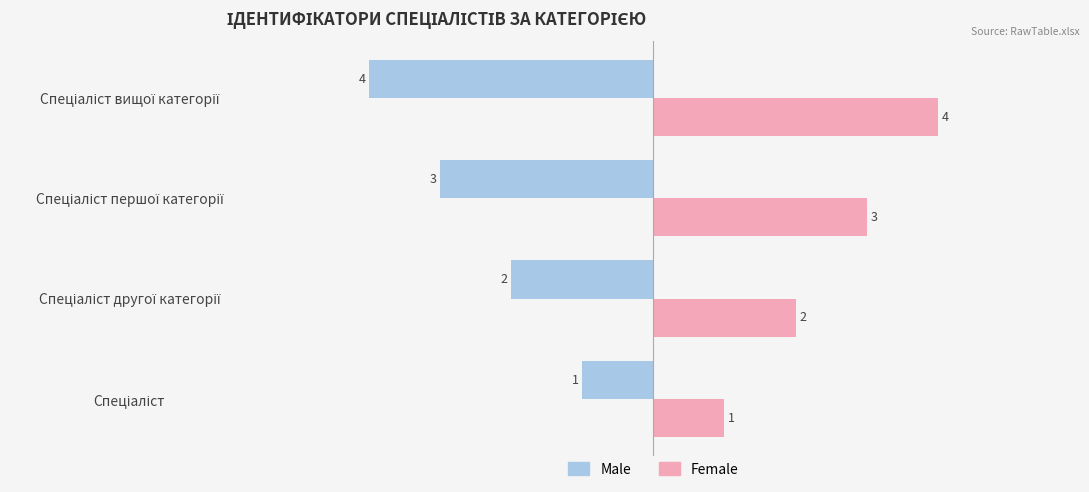

What is the difference between the maximum and minimum values in the Female series?

3